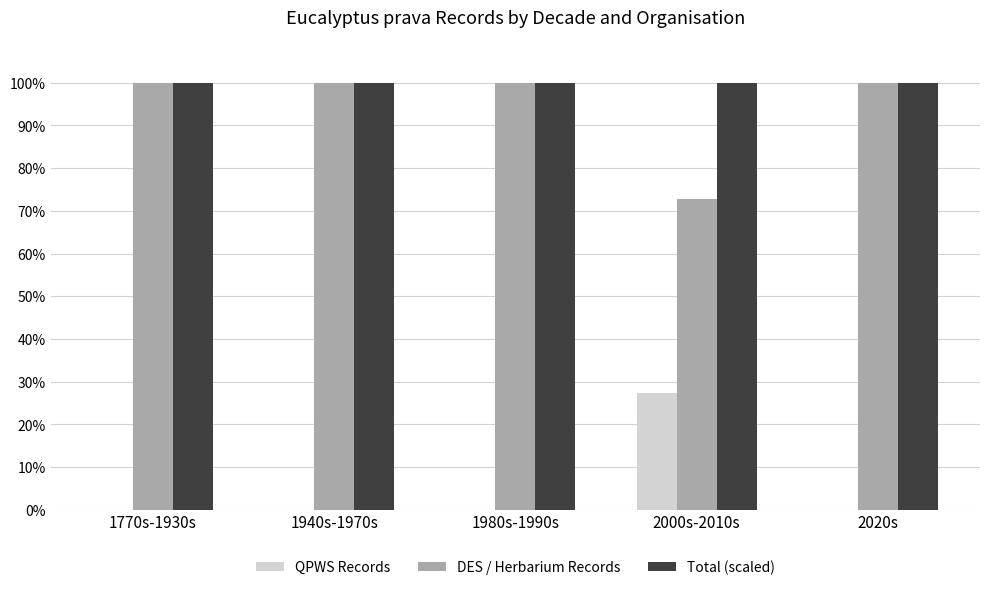

What is the highest value of the Total (scaled) series?

100.0